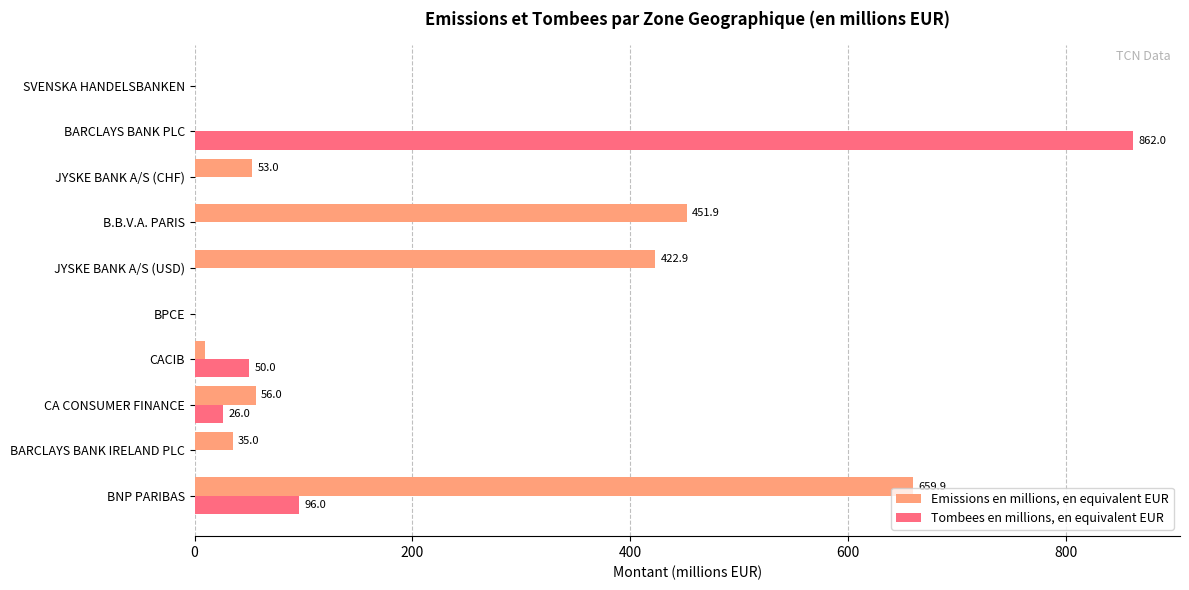

What is the maximum value for Tombees en millions, en equivalent EUR?

862.0